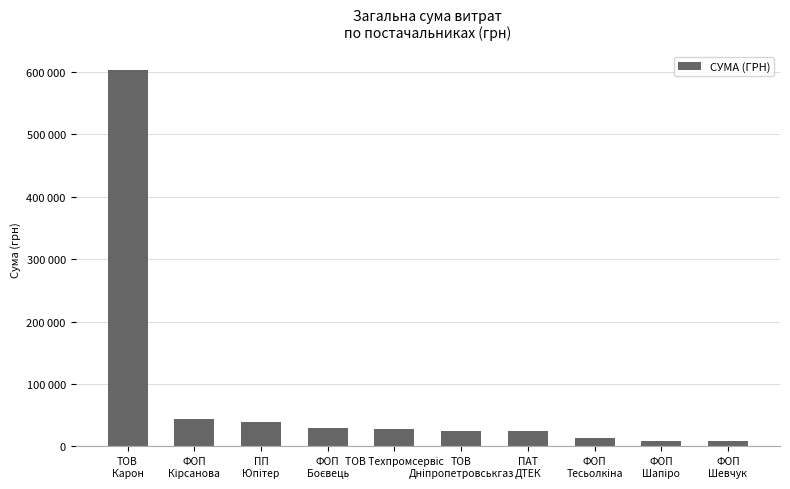

What is the label of the 10th bar from the right?

ТОВ
Карон